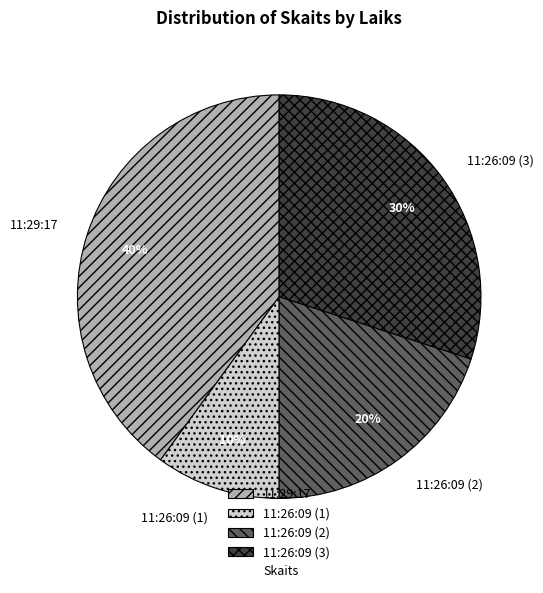

Does 11:26:09 (2) represent more than half of the total?

No